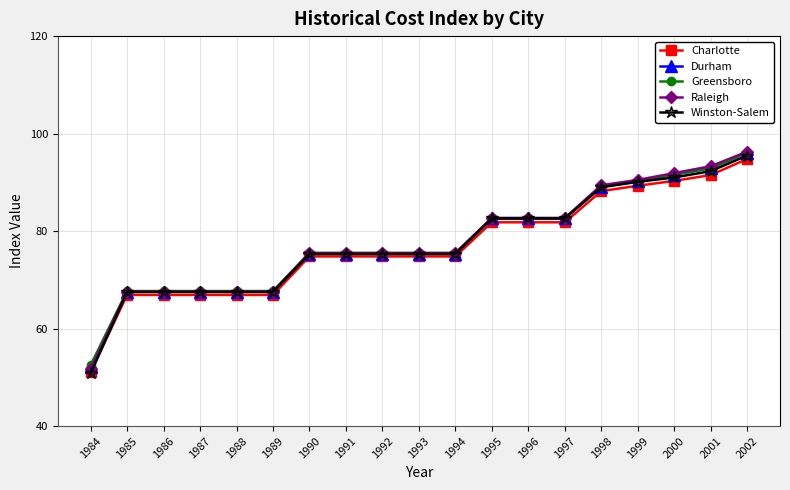

What is the difference between the highest and lowest values at 1992?

0.7